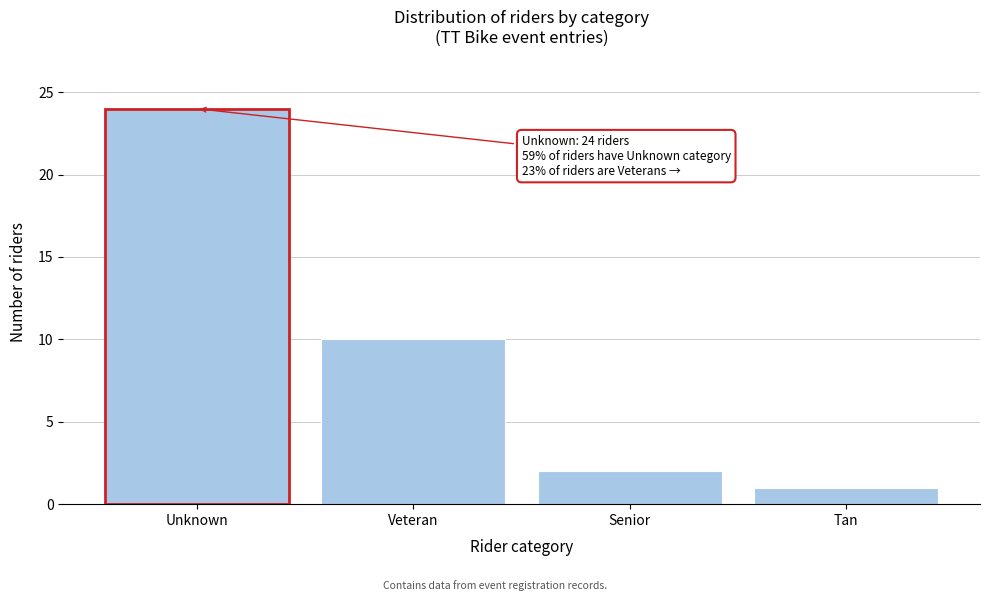

Reading left to right, extract all data points from this chart.

24	10	2	1